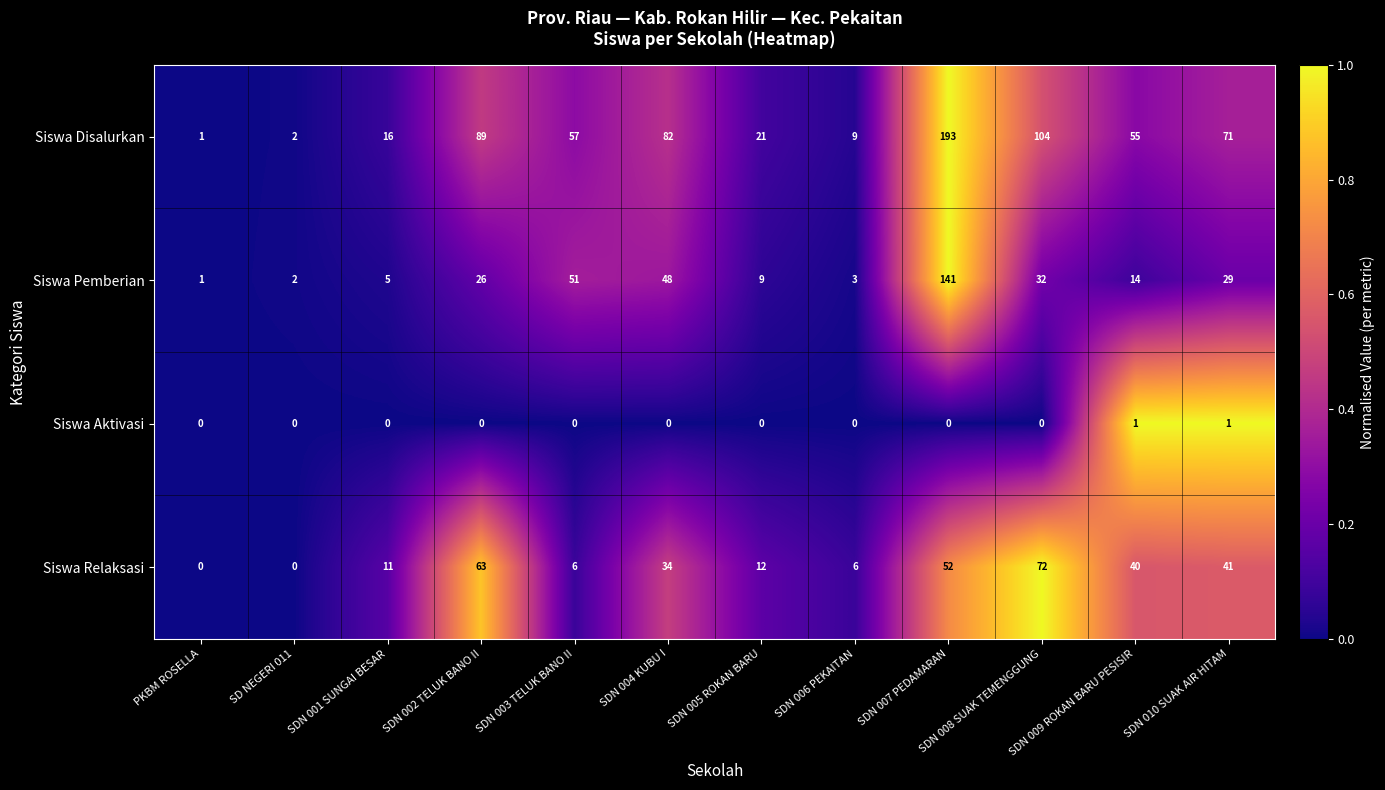

What is the sum of all Siswa Relaksasi values?

337